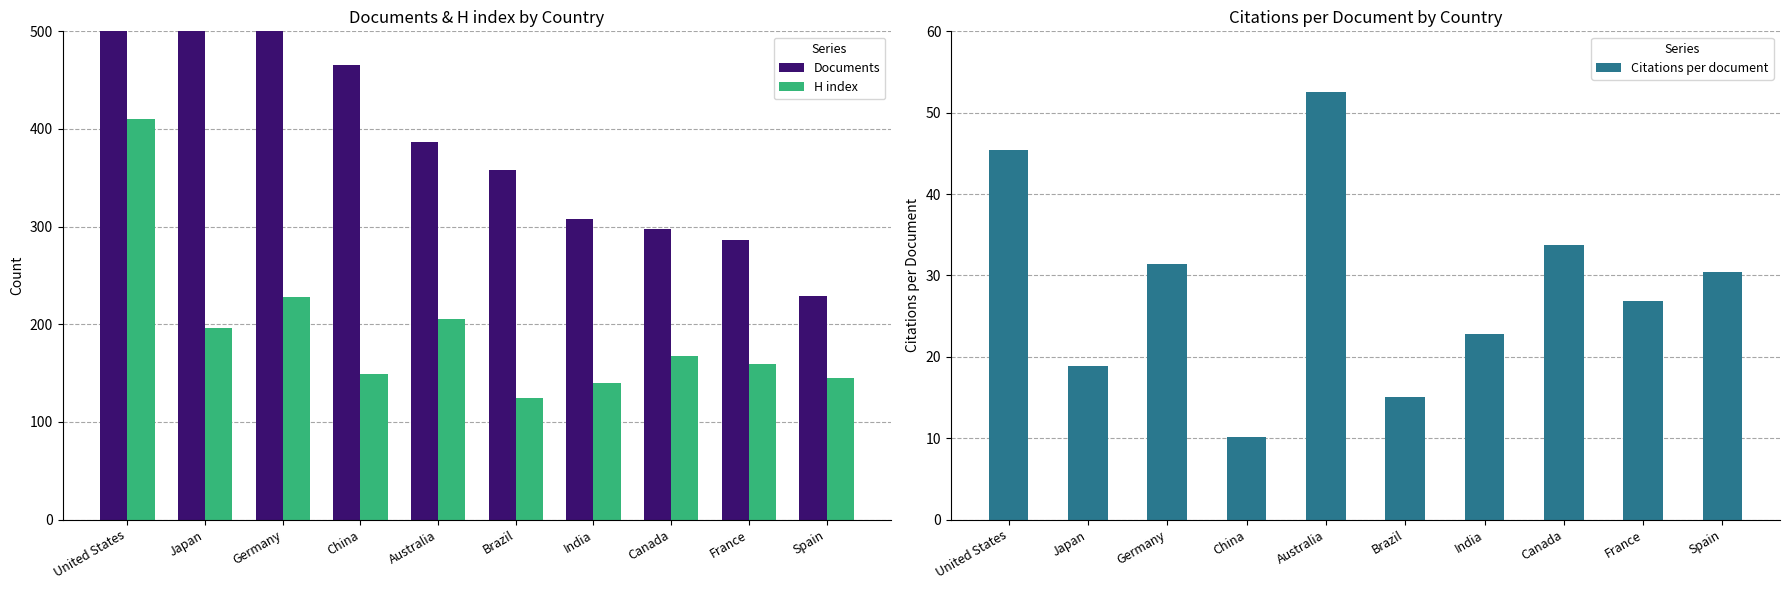

What is the spread (max minus min) of values at Germany?

724.5